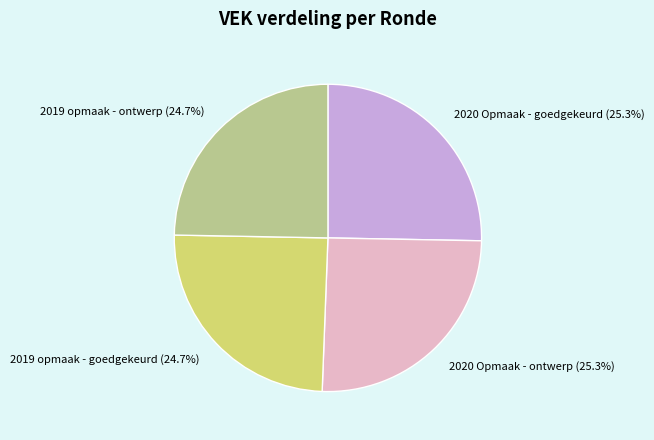

The 2019 opmaak - goedgekeurd slice represents 25% of the pie. True or false?

True